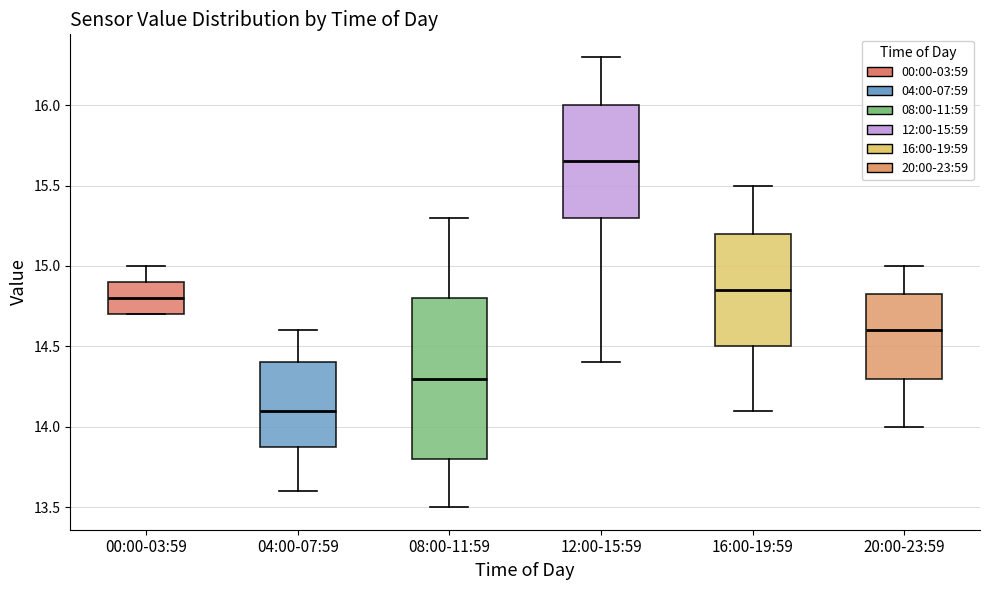

Reading left to right, read every box against the y-axis: the position of its median line, the range the box covers, and the ends of its whiskers. The values are not printed on the chart, so give them approximately, as read against the axis.

00:00-03:59: median 14.80, box 14.70 to 14.90, whiskers 14.70 to 15.00
04:00-07:59: median 14.10, box 13.90 to 14.40, whiskers 13.60 to 14.60
08:00-11:59: median 14.30, box 13.80 to 14.80, whiskers 13.50 to 15.30
12:00-15:59: median 15.65, box 15.30 to 16.00, whiskers 14.40 to 16.30
16:00-19:59: median 14.85, box 14.50 to 15.20, whiskers 14.10 to 15.50
20:00-23:59: median 14.60, box 14.30 to 14.85, whiskers 14.00 to 15.00